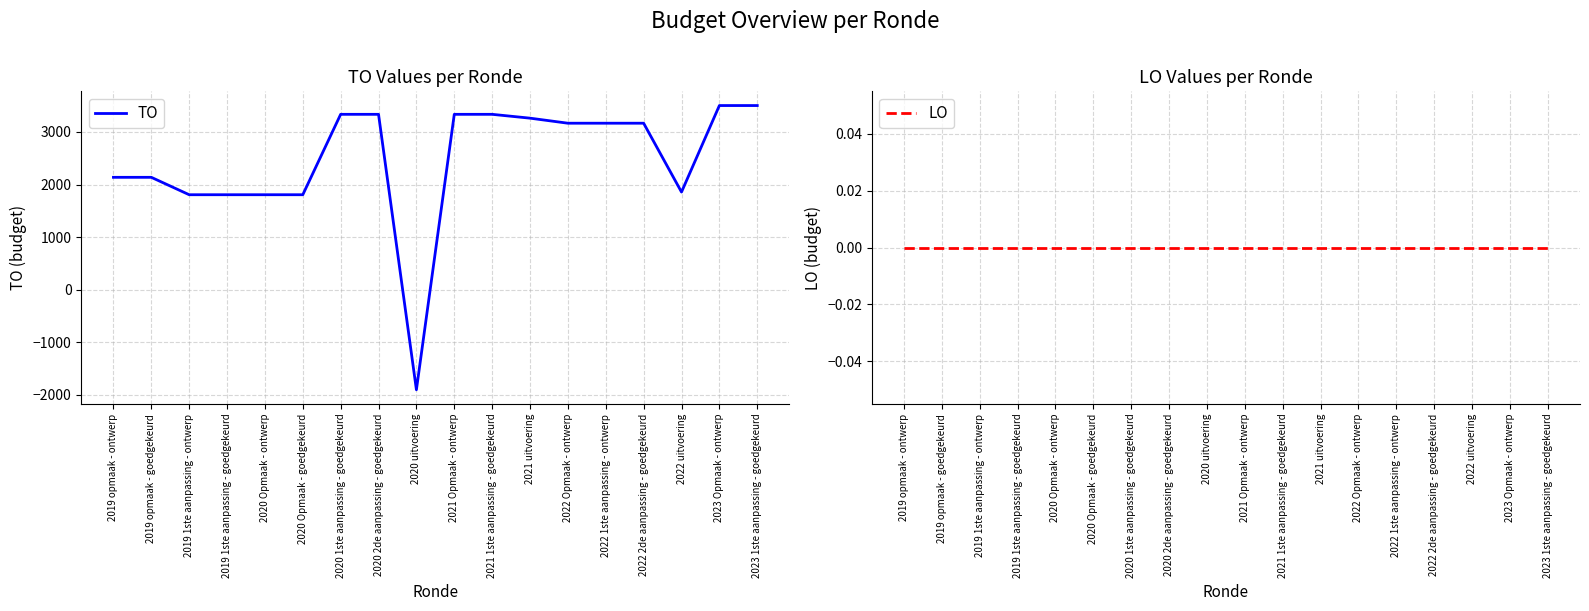

List the series in order of their peak value, lowest first.

LO, TO